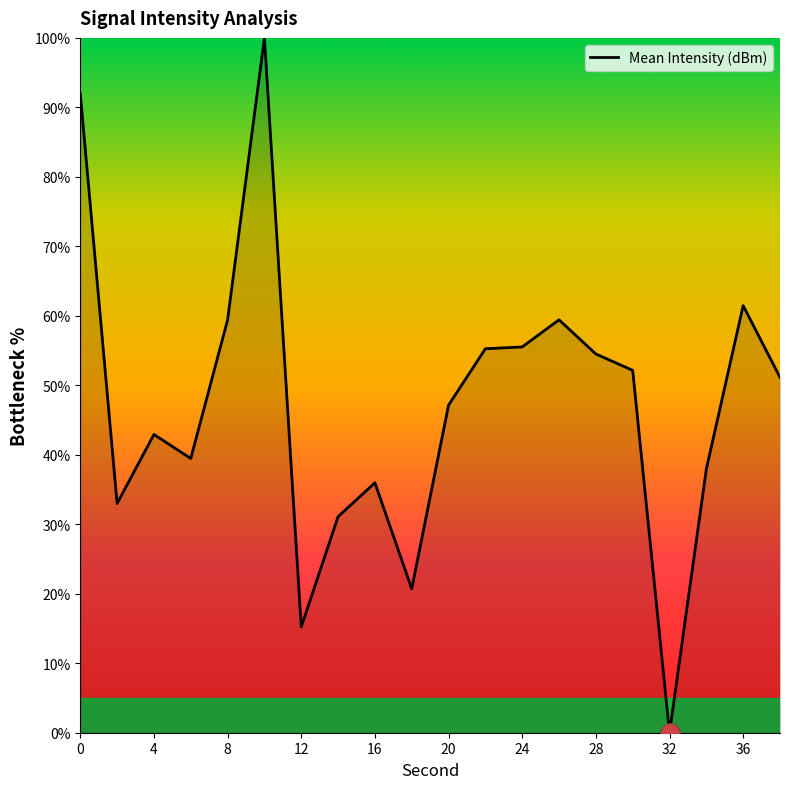

What is the difference between the maximum and minimum values?

100.0